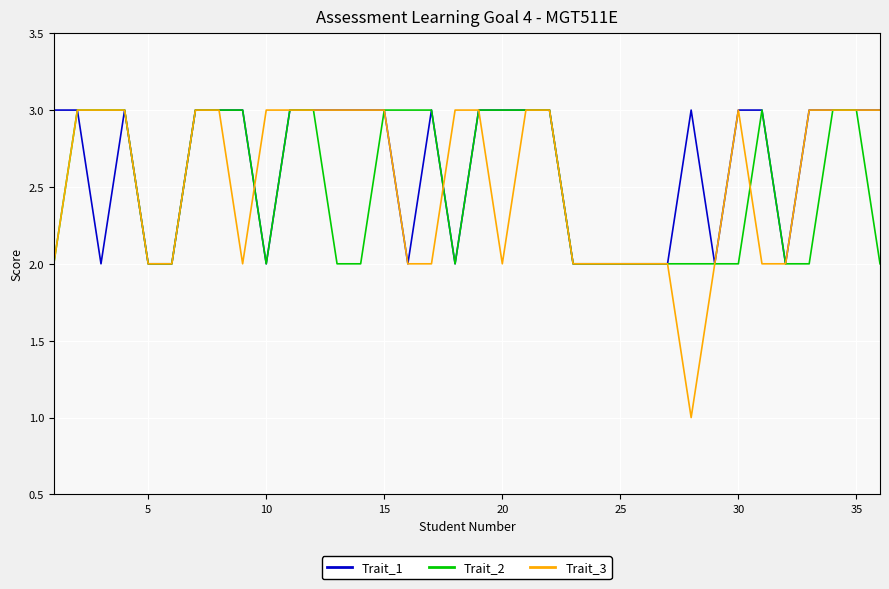

What is the maximum value shown in the chart?

3